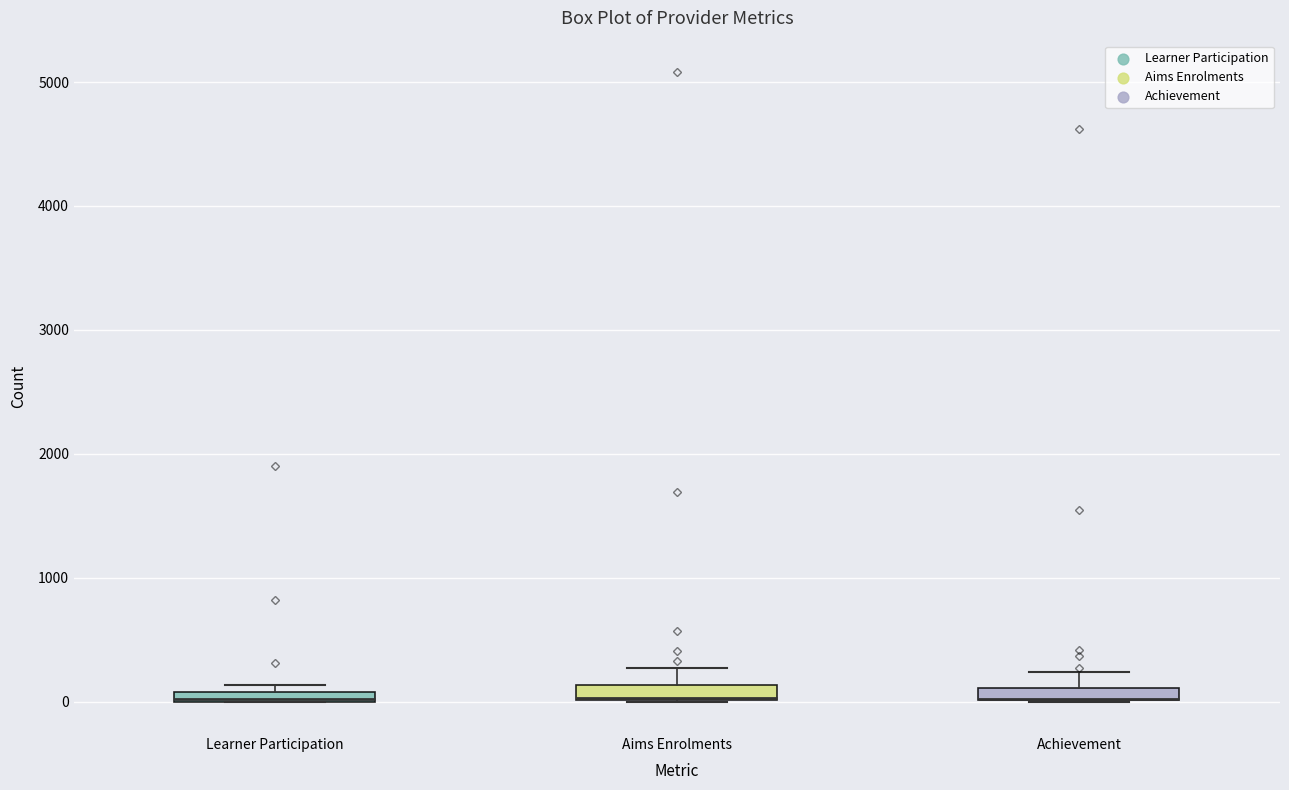

Where is the lower edge of the box for Achievement on the y-axis? The values are not printed on the chart, so give them approximately, as read against the axis.

0